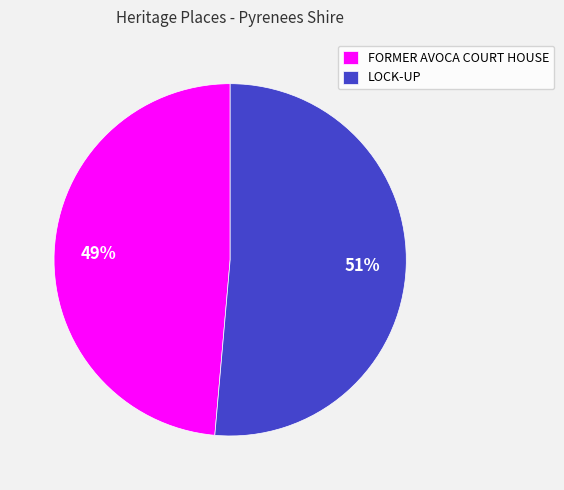

Is the sum of LOCK-UP and FORMER AVOCA COURT HOUSE greater than half?

Yes